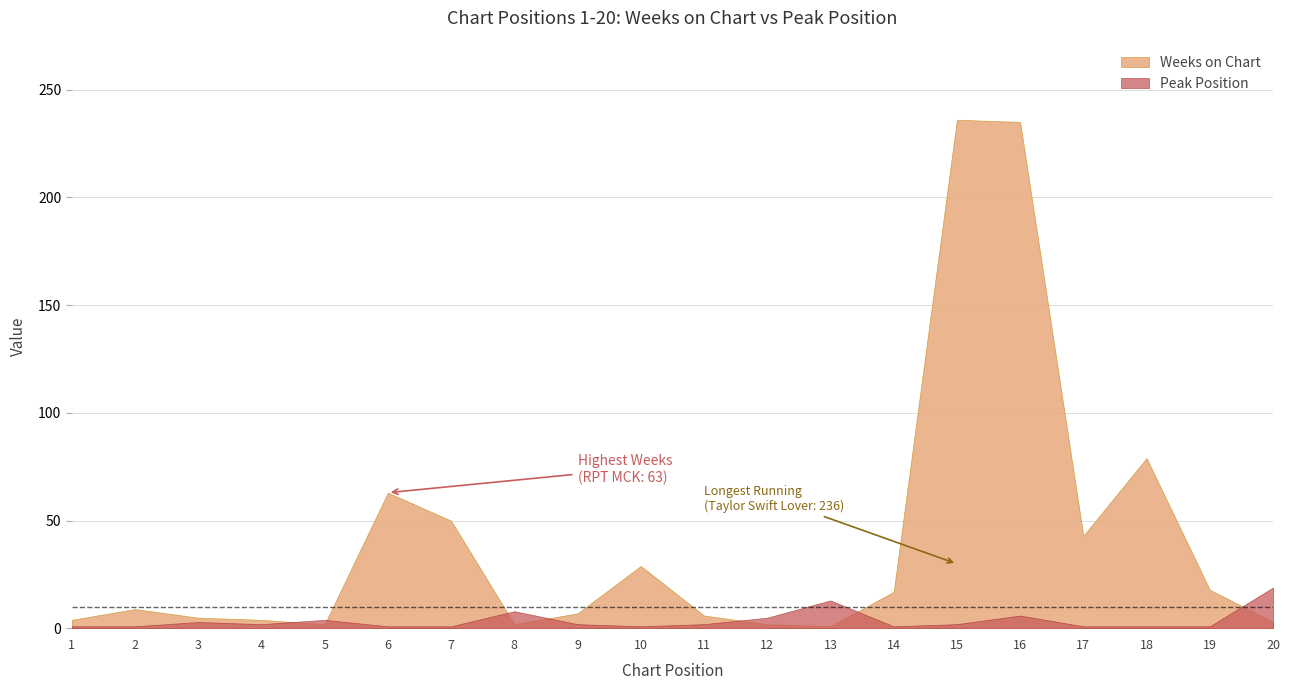

What is the total value across all series at 18?

80